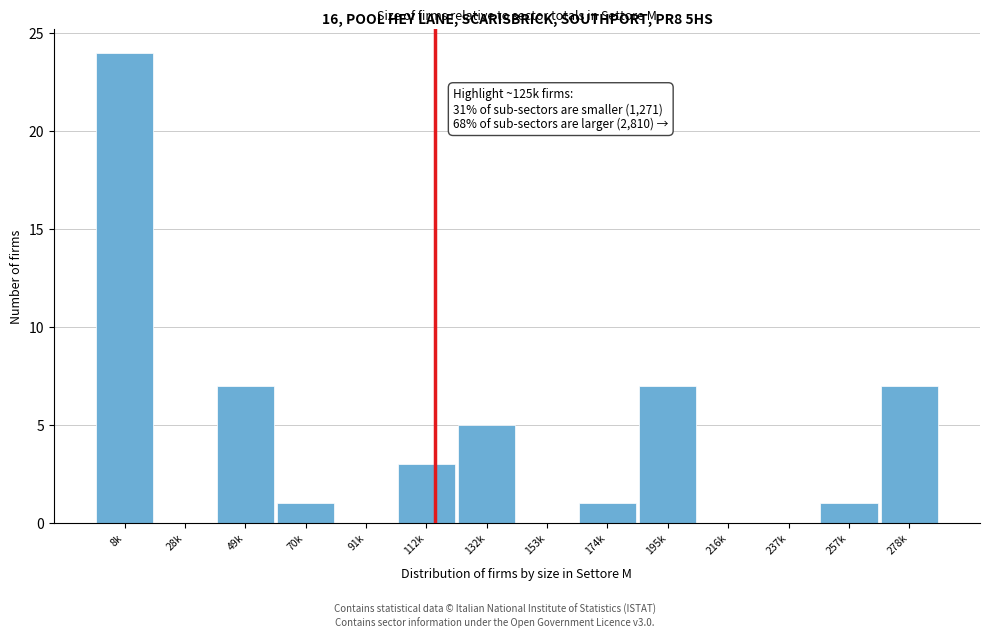

Reading left to right, extract all data points from this chart.

8k=24	28k=0	49k=7	70k=1	91k=0	112k=3	132k=5	153k=0	174k=1	195k=7	216k=0	237k=0	257k=1	278k=7